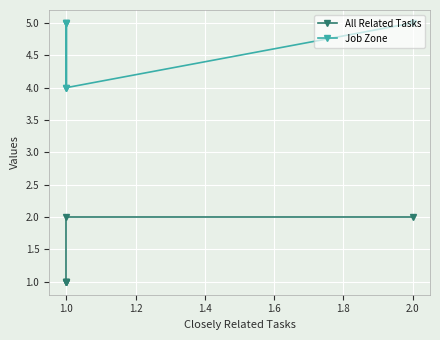

Which series has the largest total across all categories?

Job Zone